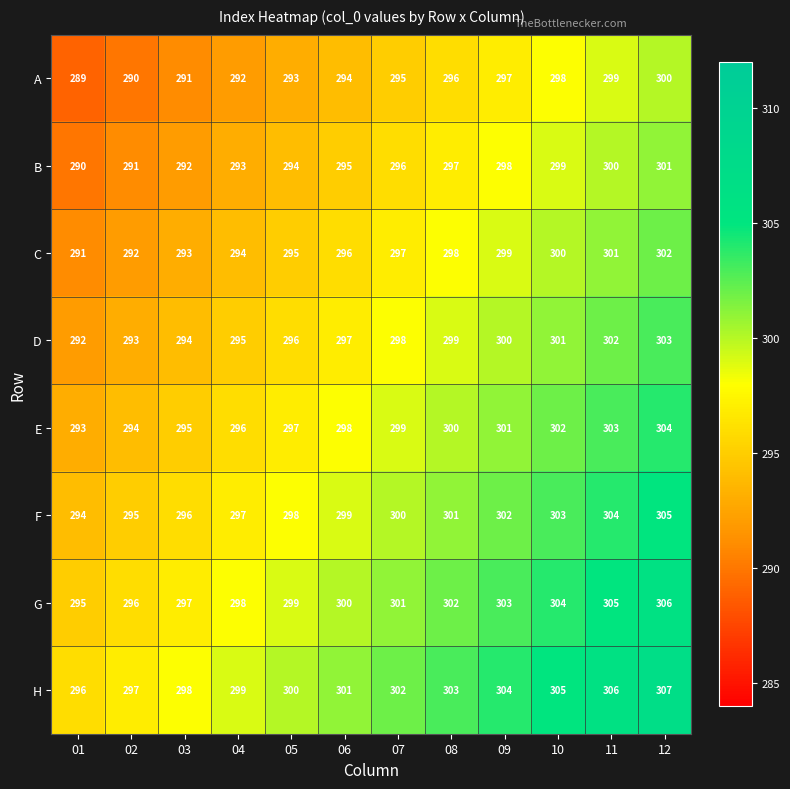

What is the spread (max minus min) of values at 01?

7